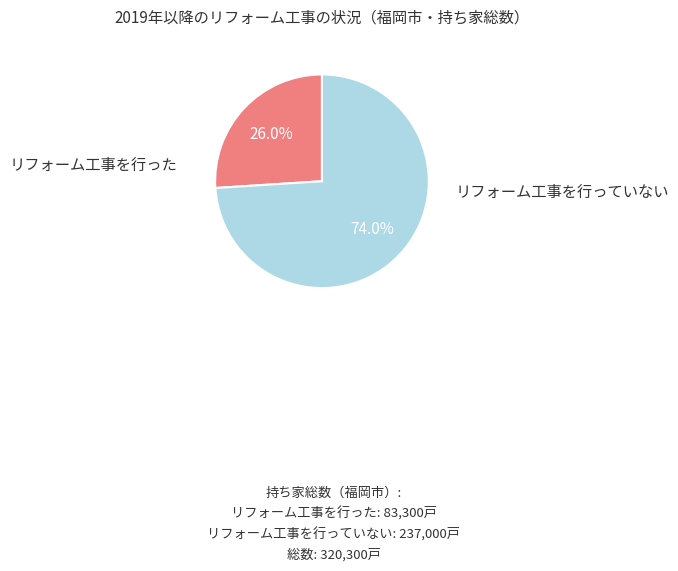

Is there any slice that represents more than half of the pie?

Yes